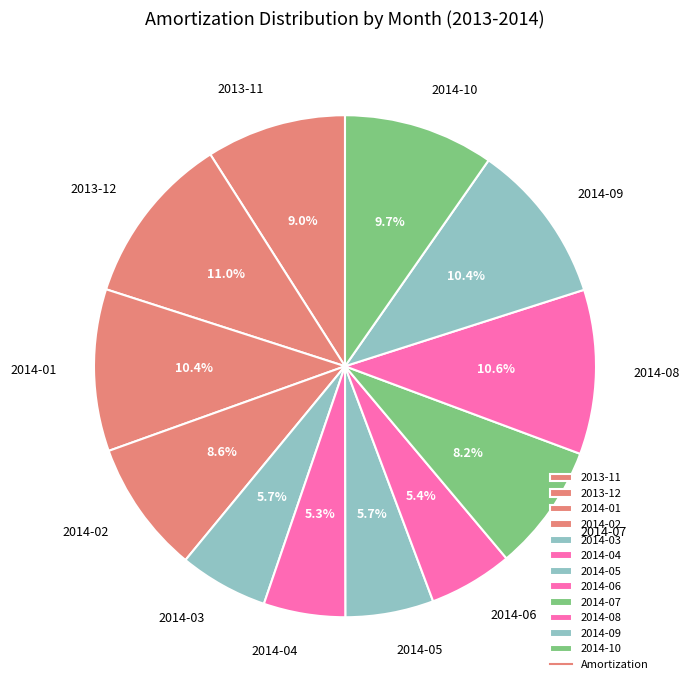

Between 2014-09 and 2014-07, which is larger?

2014-09